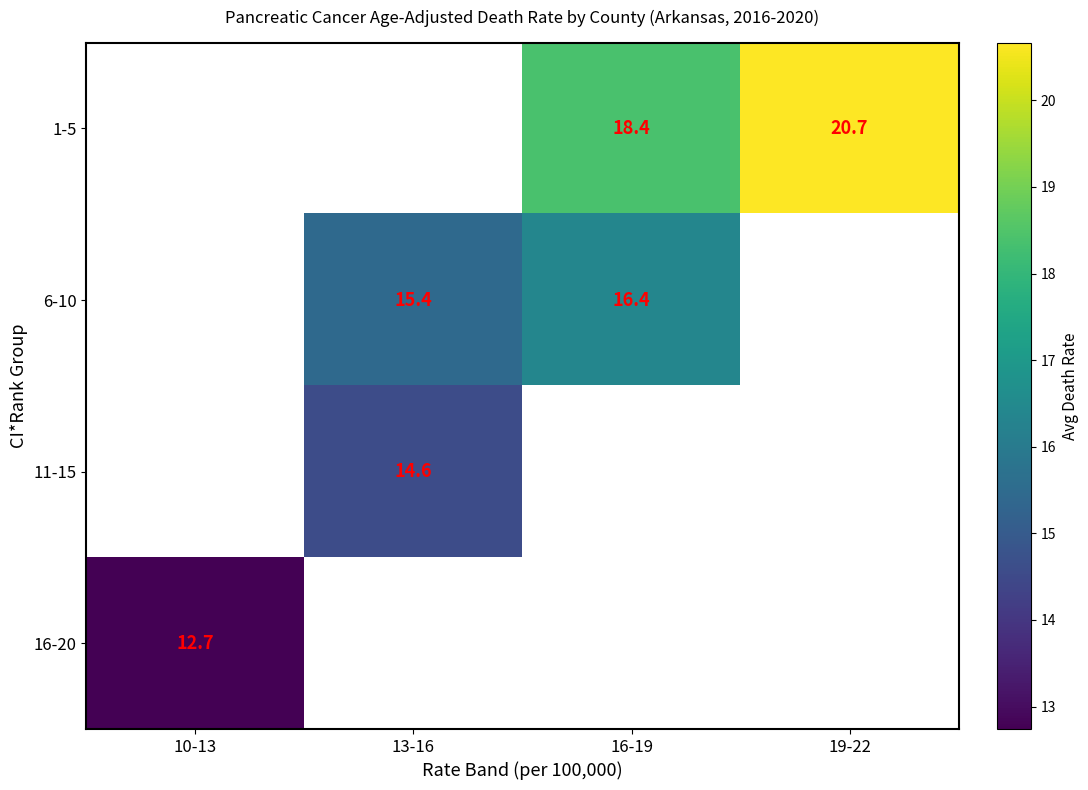

Is it true that 6-10 equals 15.4 at 13-16?

True